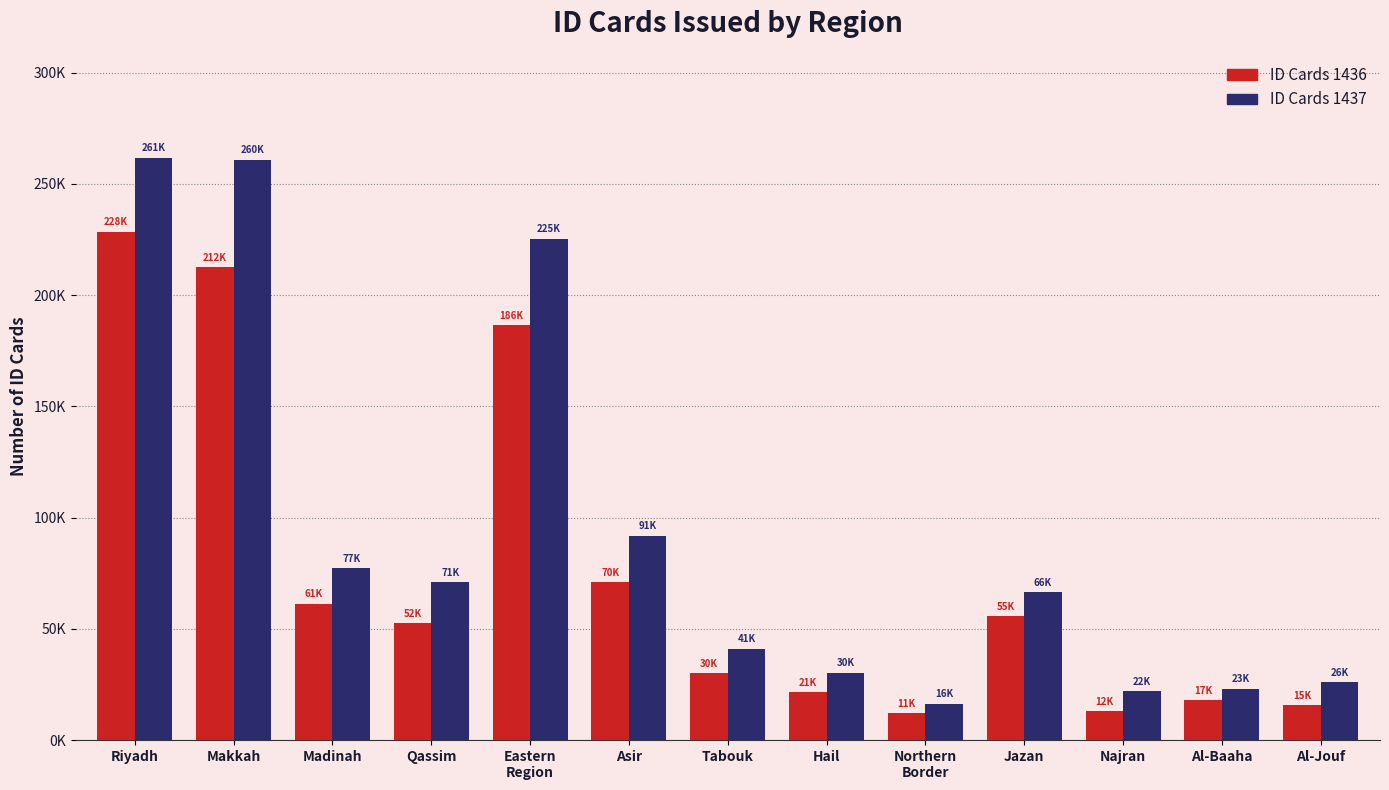

What are all the series names shown in the legend?

ID Cards 1436, ID Cards 1437